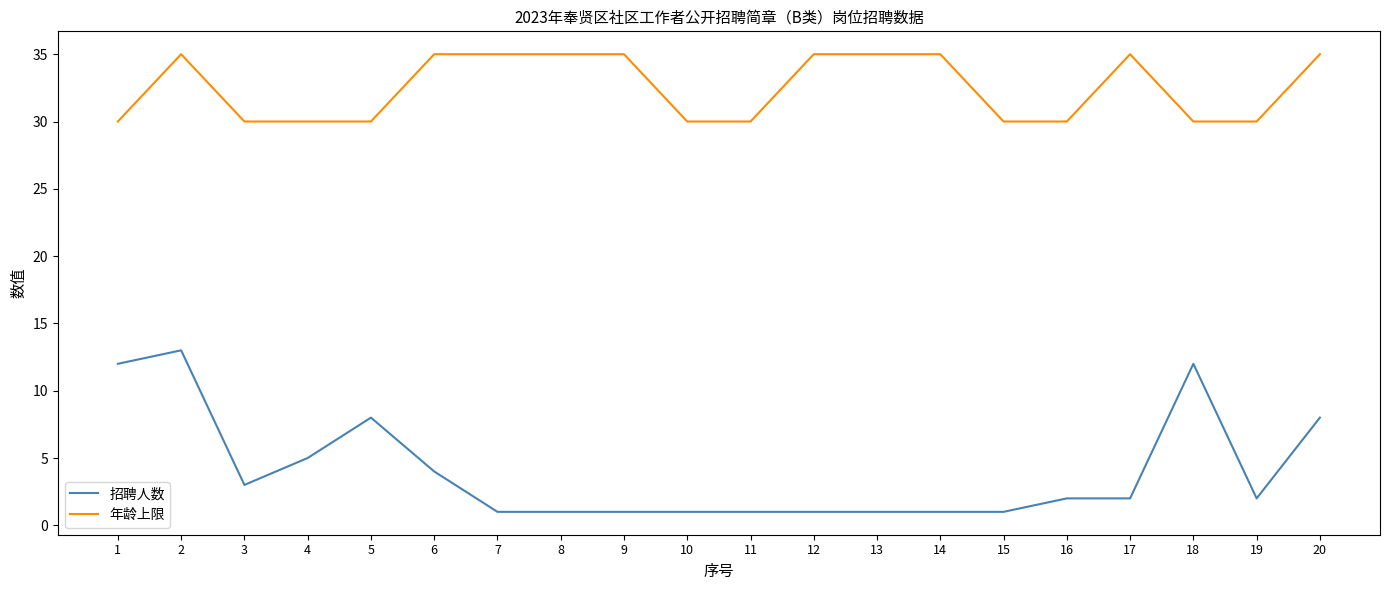

At how many categories does at least one series exceed 23?

20